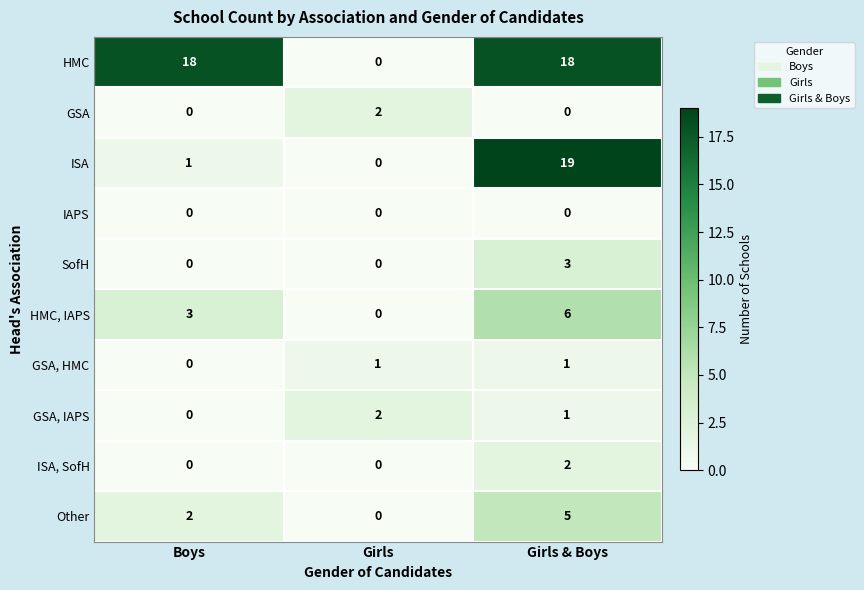

The SofH series shows 5 at Girls & Boys. True or false?

False